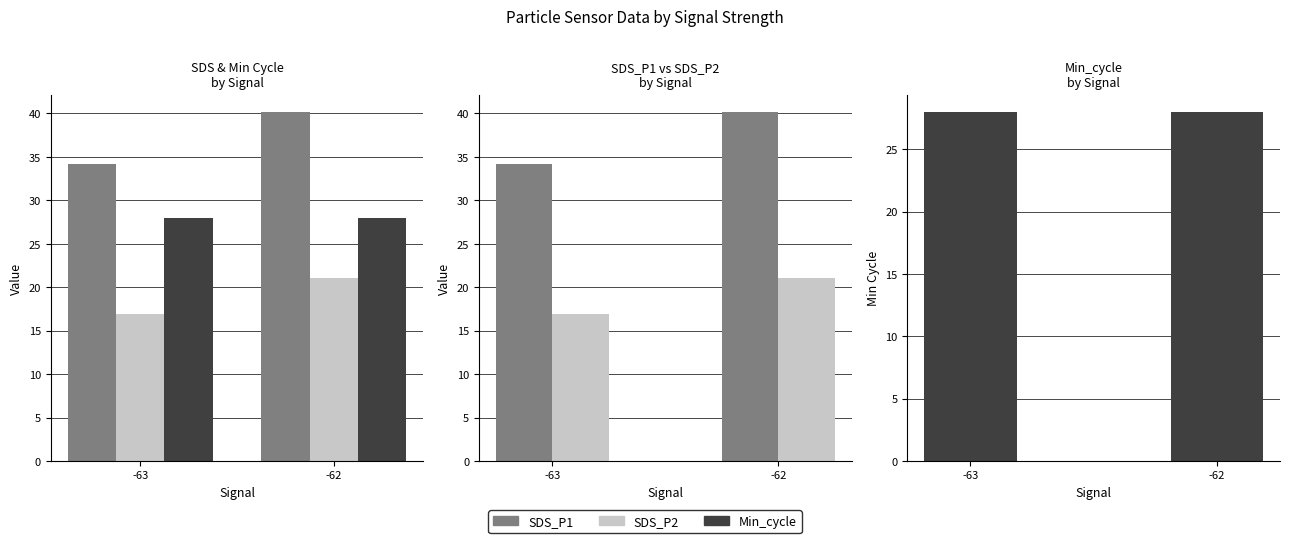

Which series has the largest range (max minus min)?

SDS_P1